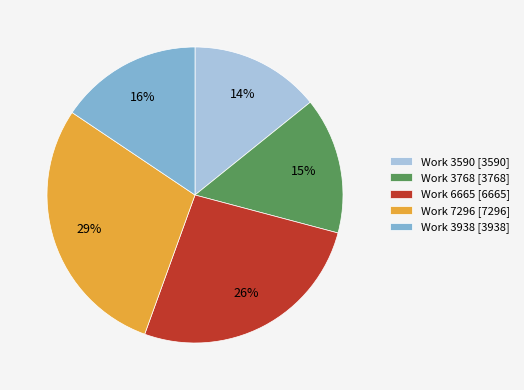

Between Work 3768 and Work 6665, which is larger?

Work 6665